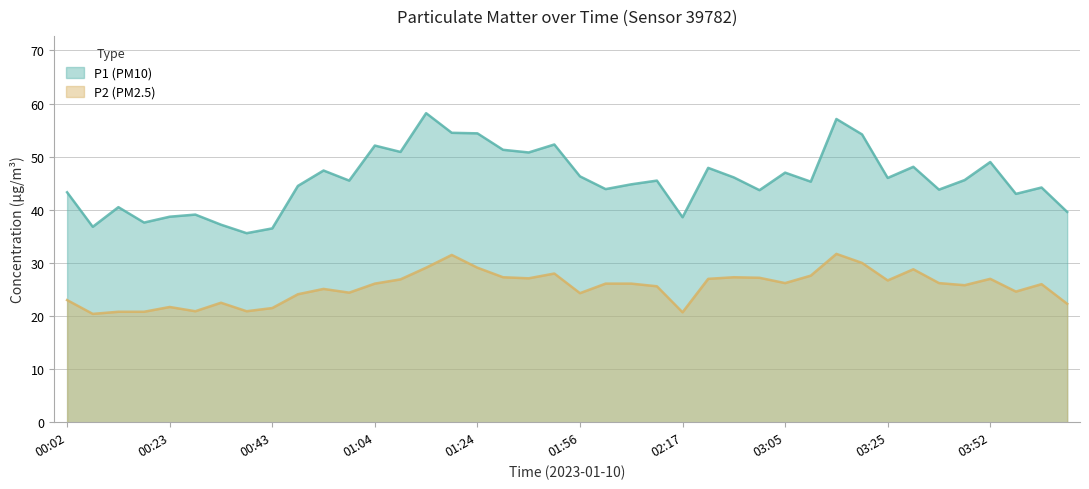

What is the greatest value displayed?

58.2